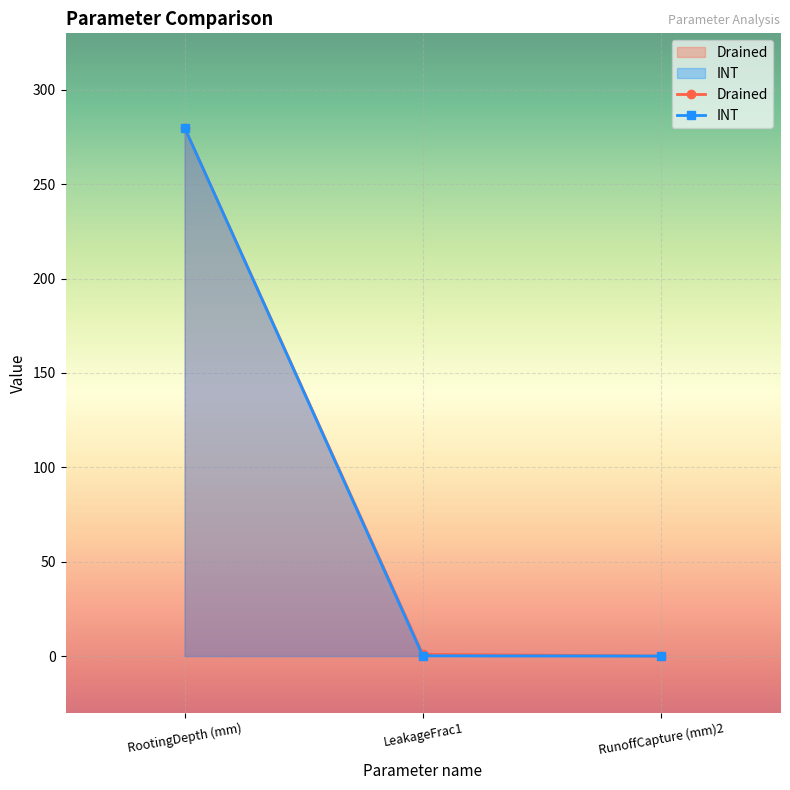

What is the difference between the second highest and minimum values in the Drained series?

0.9